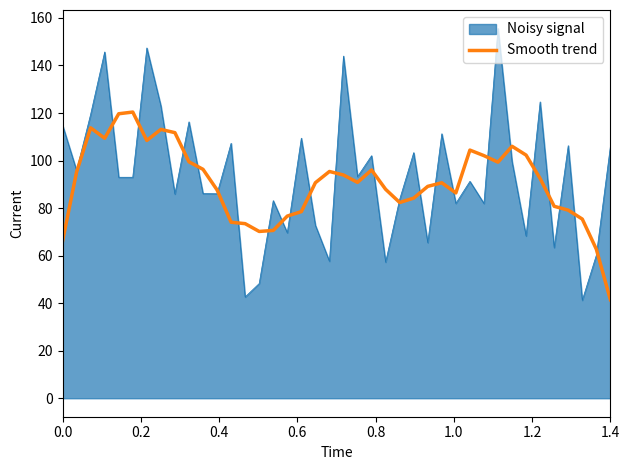

What is the highest value of the Noisy signal series?

155.6